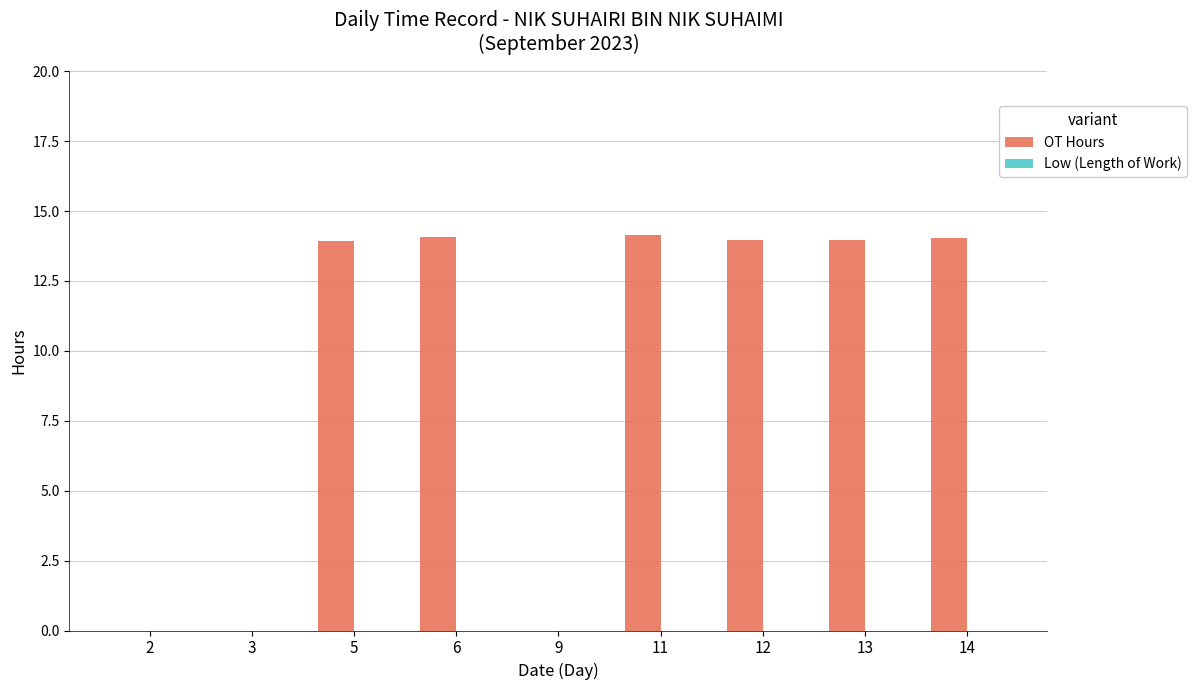

What is the maximum value shown in the chart?

14.1